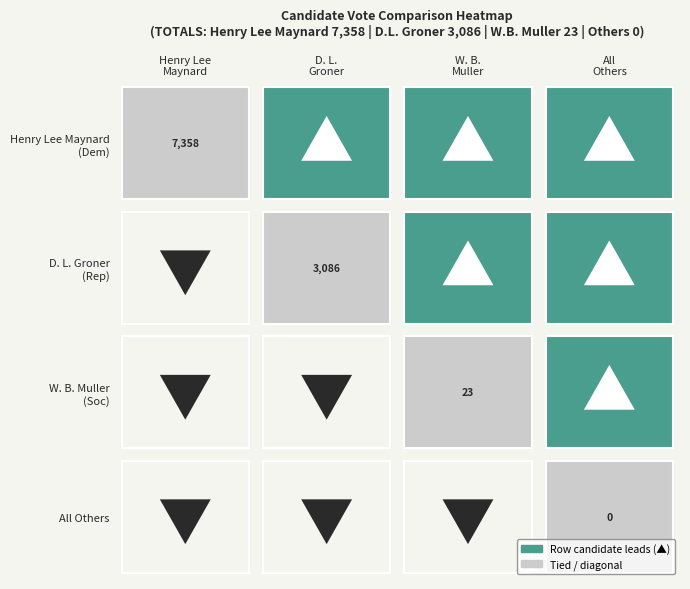

True or false: the data shows 7358 at votes.

True